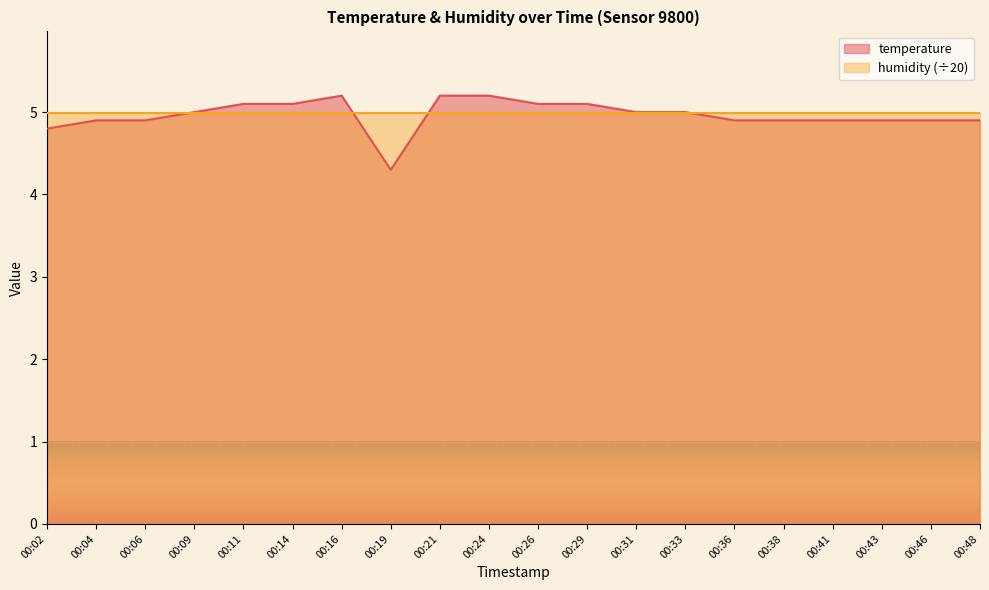

What is the value of the 19th point from the left?

4.9